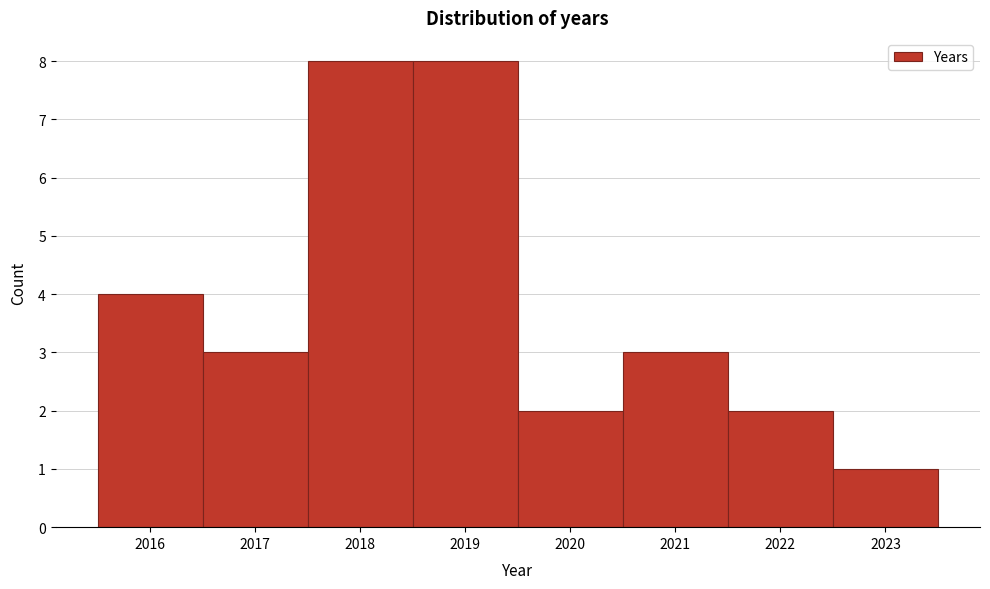

Reading left to right, transcribe this chart: for each bar, give the range it covers on the x-axis and its height. The values are not printed on the chart, so give them approximately, as read against the axis.

2015.5 to 2016.5: 4
2016.5 to 2017.5: 3
2017.5 to 2018.5: 8
2018.5 to 2019.5: 8
2019.5 to 2020.5: 2
2020.5 to 2021.5: 3
2021.5 to 2022.5: 2
2022.5 to 2023.5: 1